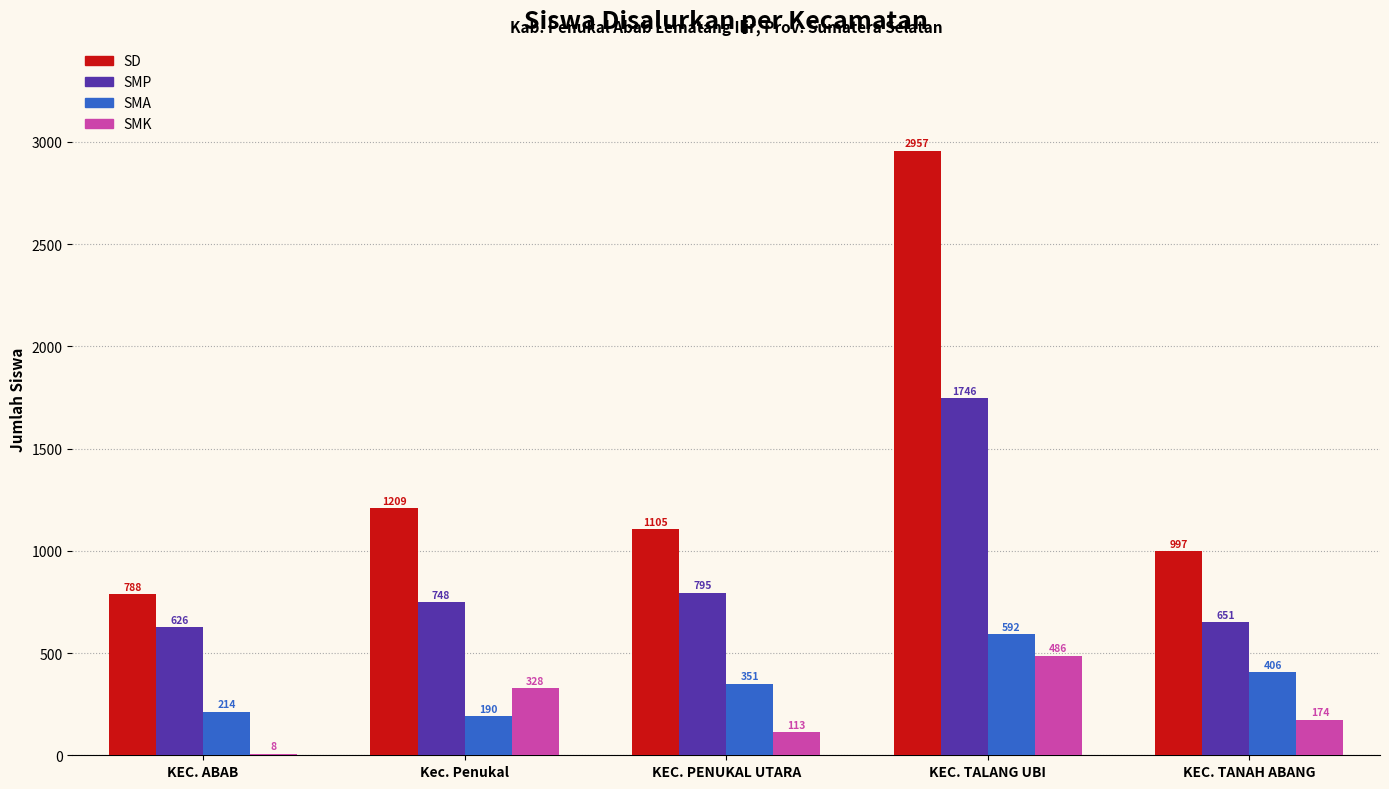

Reading left to right, list all the values displayed in this chart.

SD: KEC. ABAB=788	Kec. Penukal=1209	KEC. PENUKAL UTARA=1105	KEC. TALANG UBI=2957	KEC. TANAH ABANG=997
SMP: KEC. ABAB=626	Kec. Penukal=748	KEC. PENUKAL UTARA=795	KEC. TALANG UBI=1746	KEC. TANAH ABANG=651
SMA: KEC. ABAB=214	Kec. Penukal=190	KEC. PENUKAL UTARA=351	KEC. TALANG UBI=592	KEC. TANAH ABANG=406
SMK: KEC. ABAB=8	Kec. Penukal=328	KEC. PENUKAL UTARA=113	KEC. TALANG UBI=486	KEC. TANAH ABANG=174